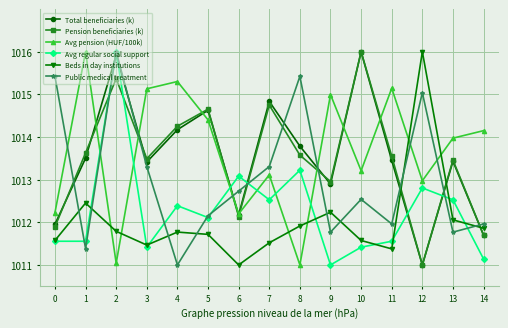

What is the value of the Avg regular social support point at the 9th from the left?

1013.2